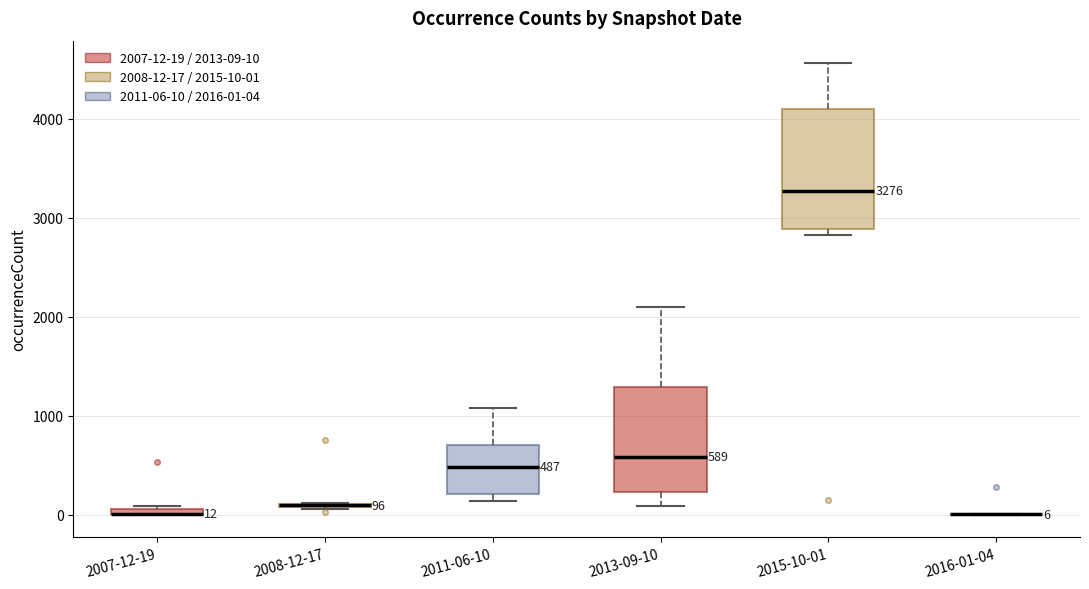

Comparing the boxes themselves (not the whiskers), which one is the tallest?

2015-10-01